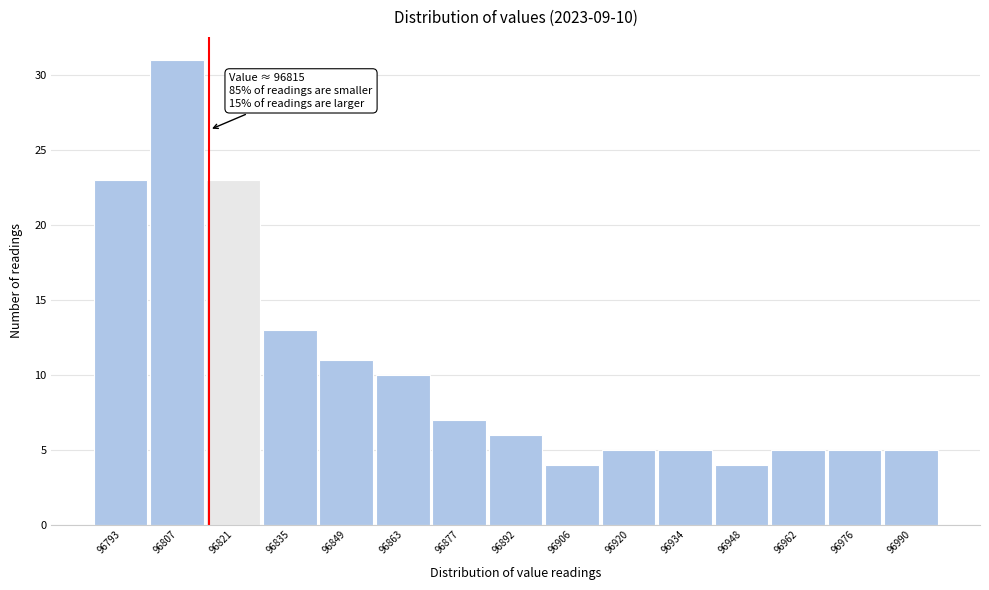

Which range on the x-axis has the tallest bar?

96800 to 96814